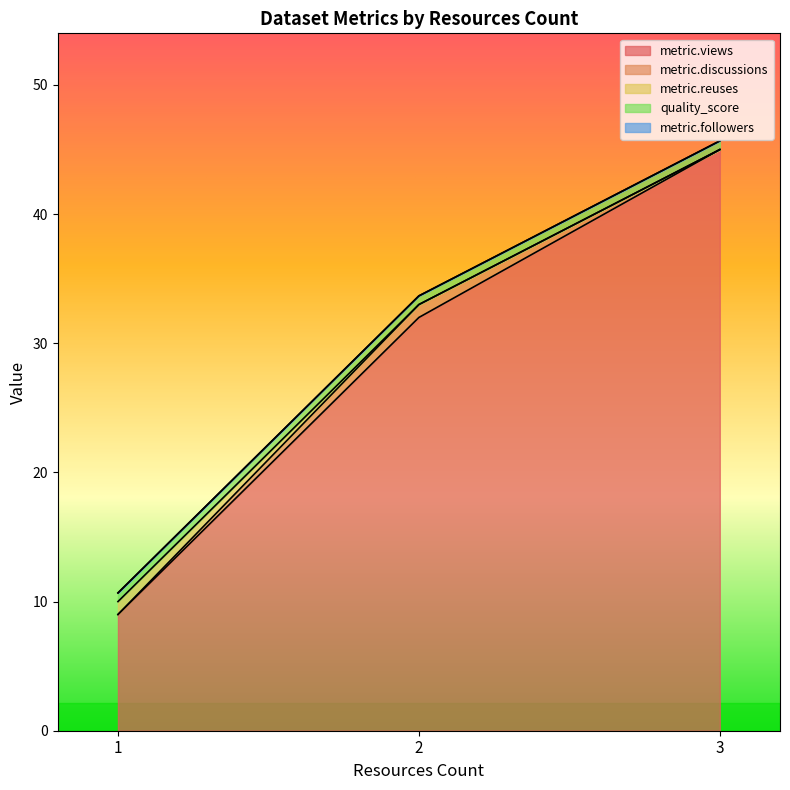

Is it true that metric.discussions equals 0.4 at 1?

False